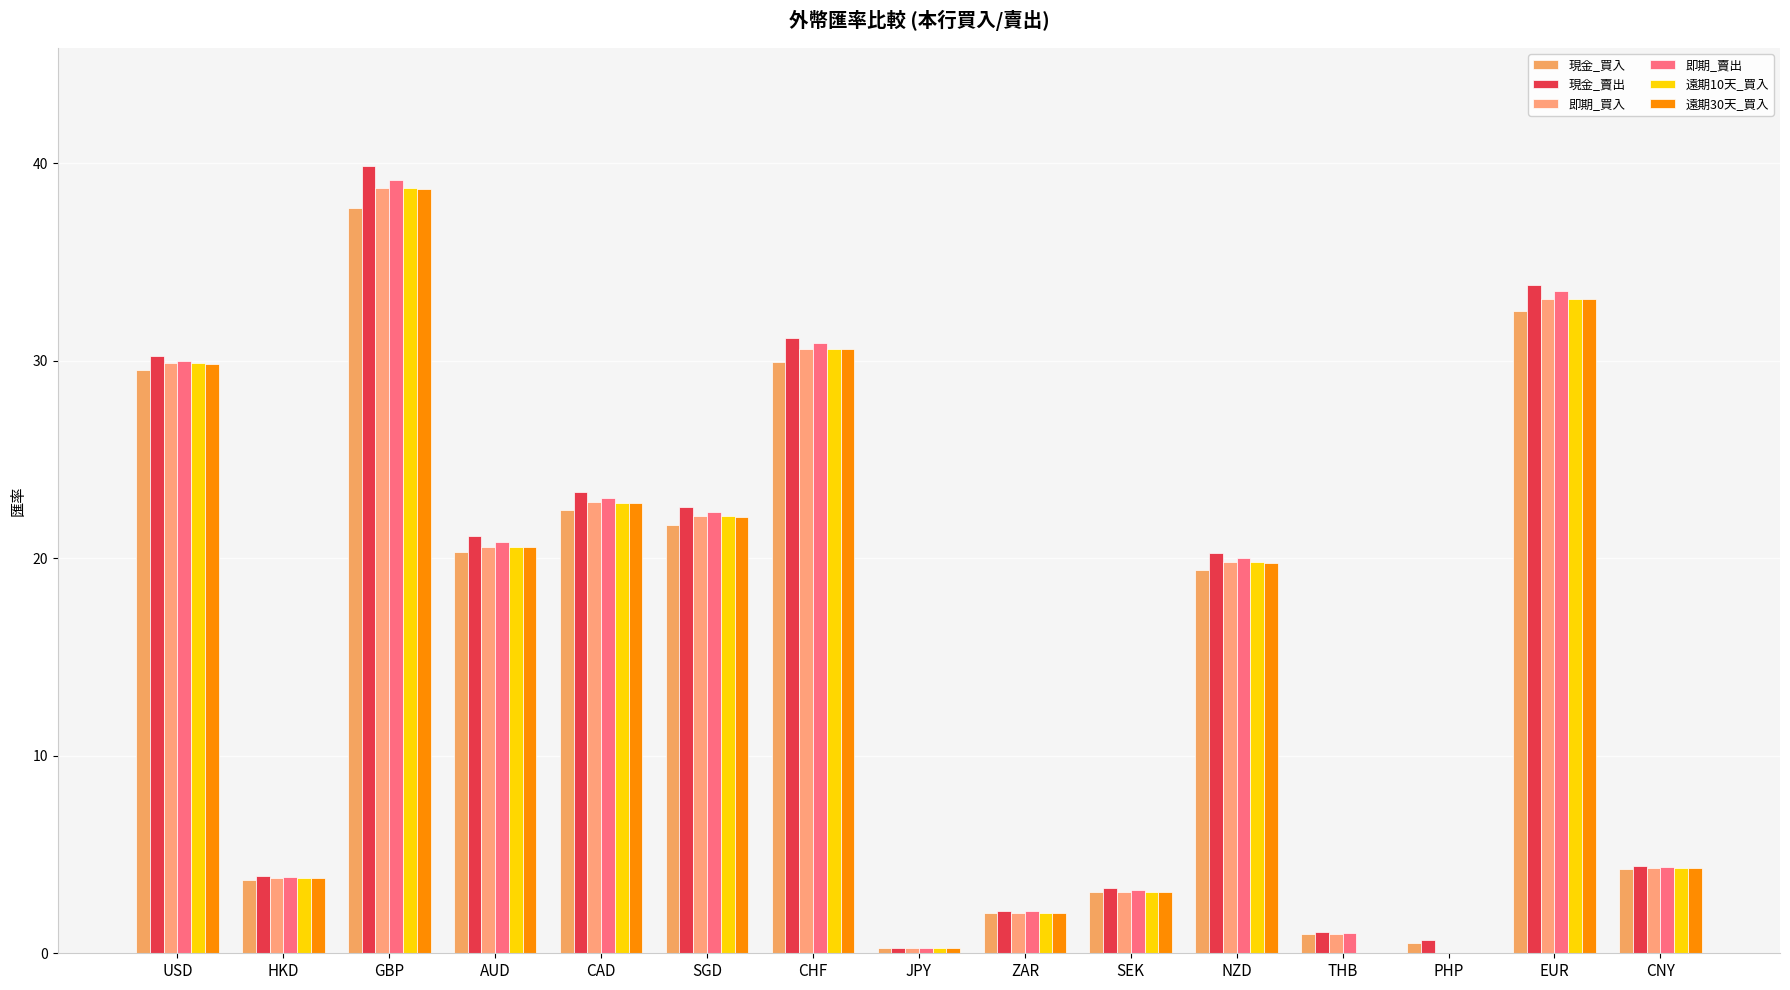

What is the average value of the 現金_賣出 series?

15.9